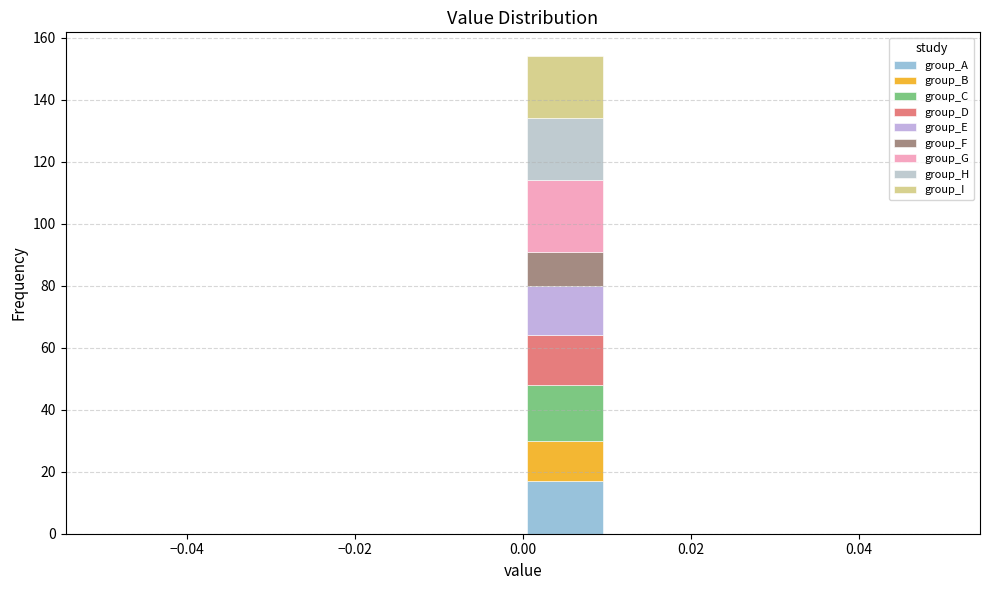

What is the total height of the stacked bar covering 0.00 to 0.01 on the x-axis? The values are not printed on the chart, so give them approximately, as read against the axis.

154